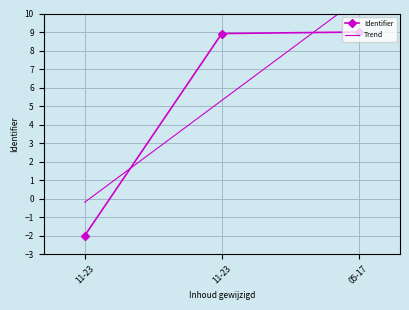

What value does the data have at 11-23?

8.9